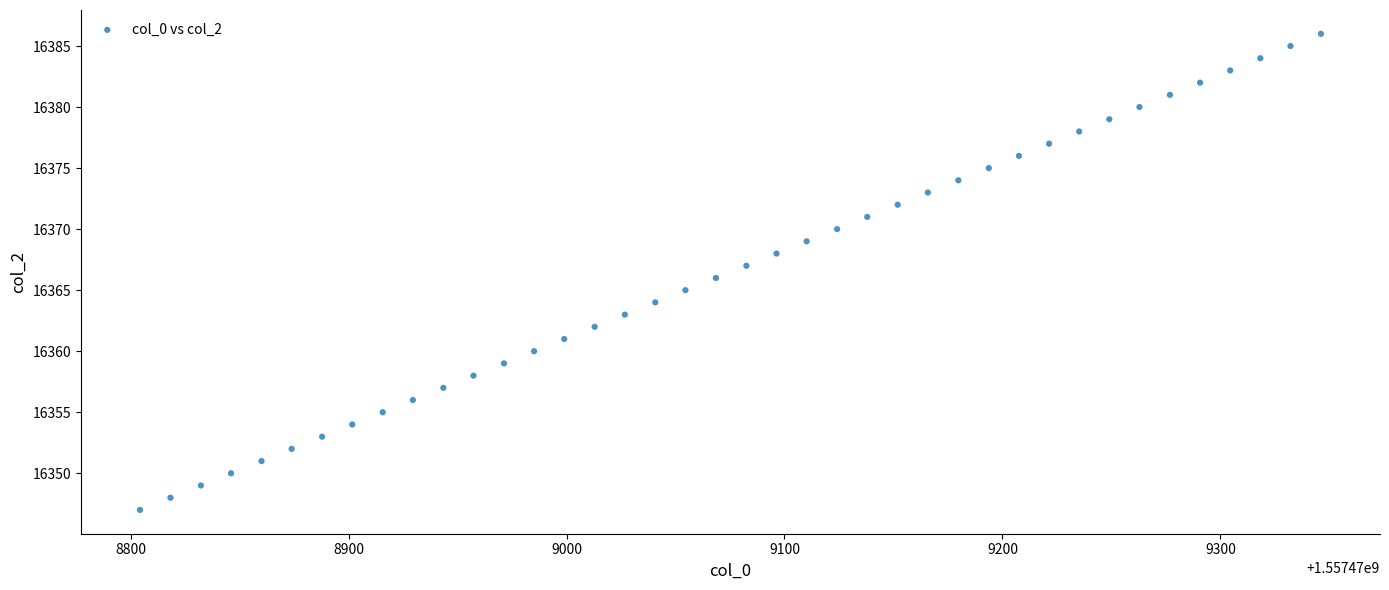

What is the range of Y values (max minus min)?

39